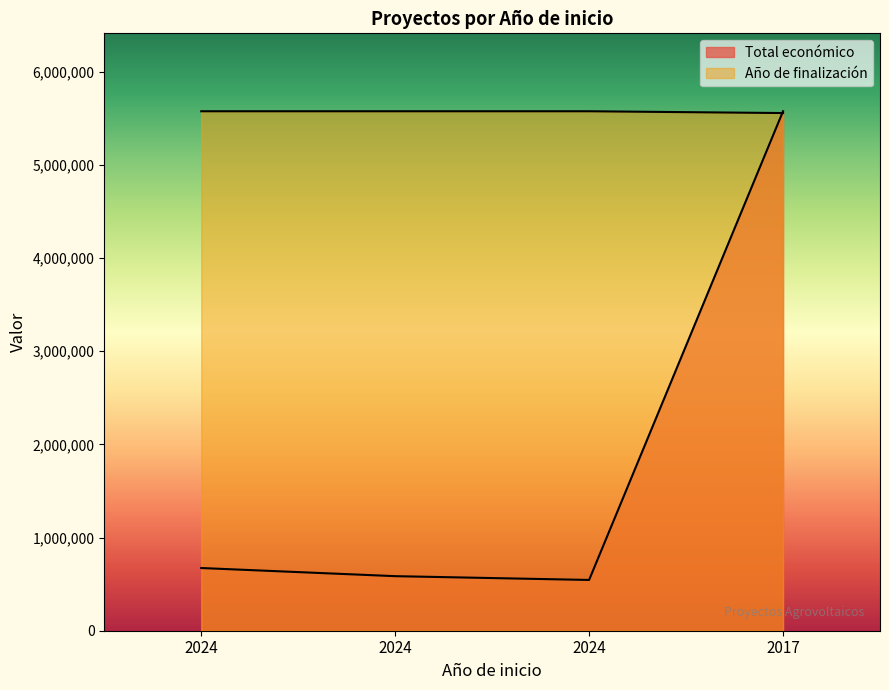

Where does the Total económico series first go above 672807?

2017